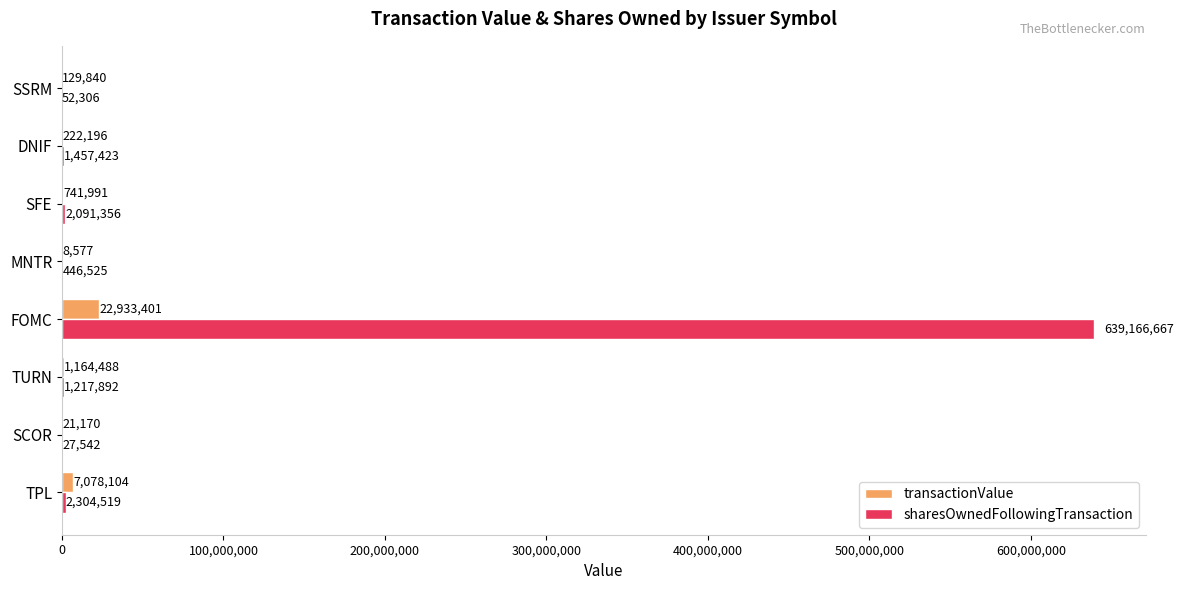

What is the maximum value for transactionValue?

22933401